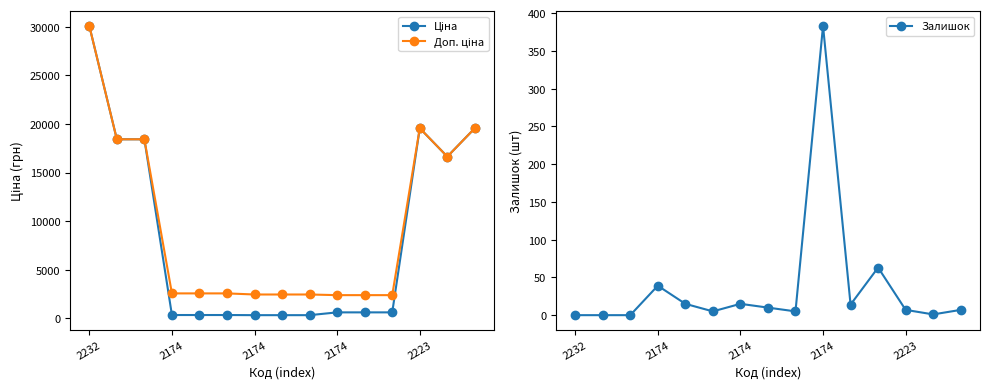

What is the maximum value shown in the chart?

30102.8